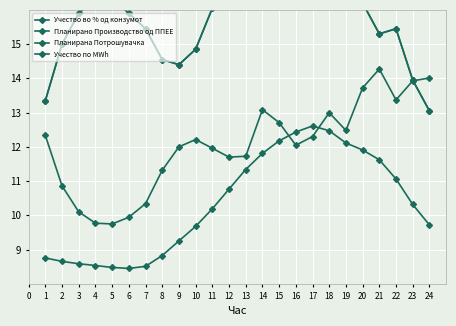

How many lines are shown in the chart?

4